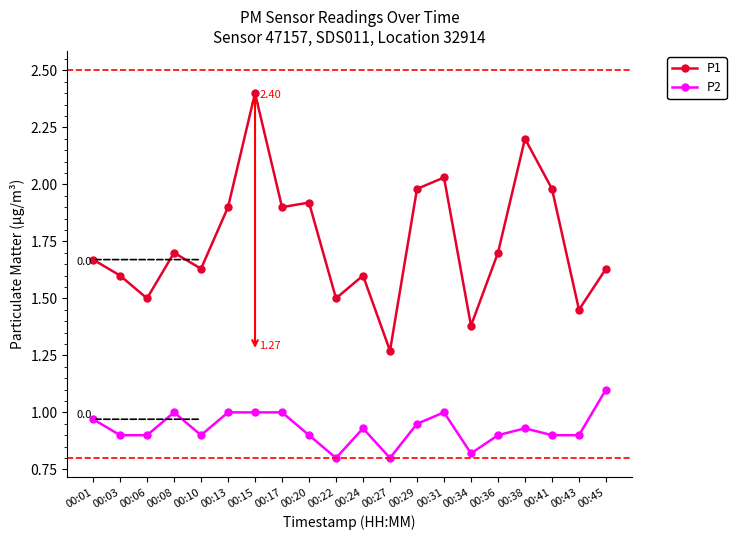

What is the difference between the maximum and minimum values in the P2 series?

0.3